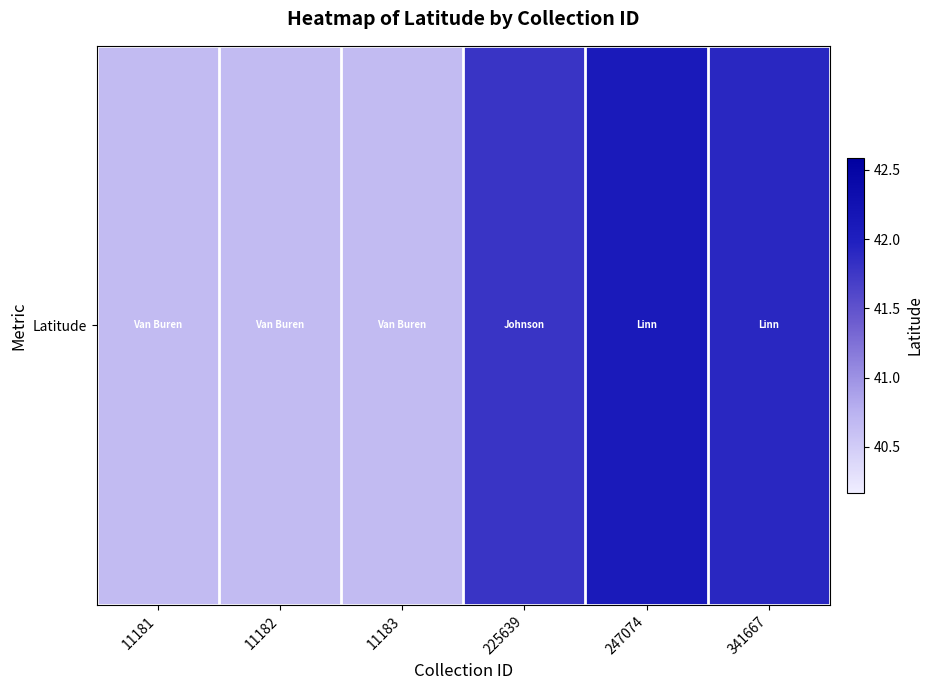

What is the change in value from 11182 to 247074?

+1.4